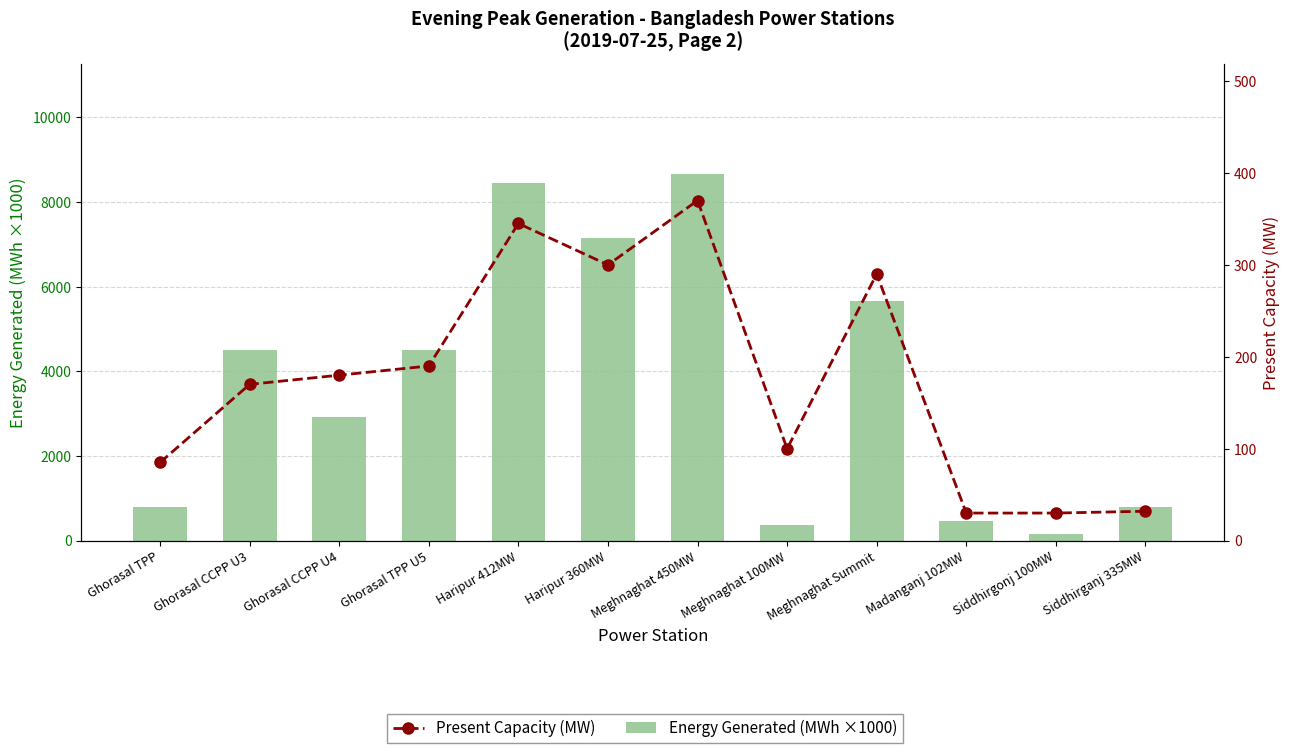

True or false: Present Capacity (MW) has a value of 59.1 at Meghnaghat 100MW.

False